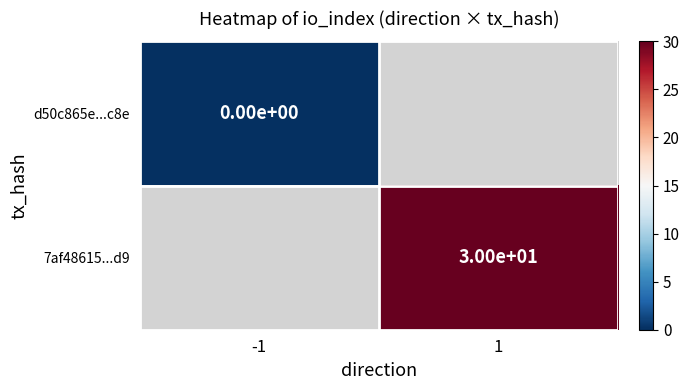

Is it true that 7af48615...d9 equals 20 at 1?

False